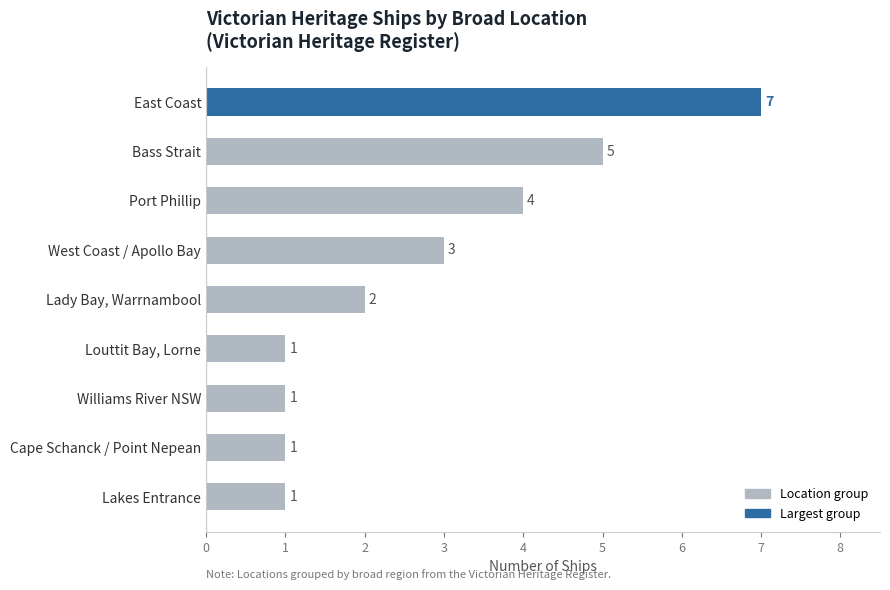

Which label corresponds to the largest value in the chart?

East Coast